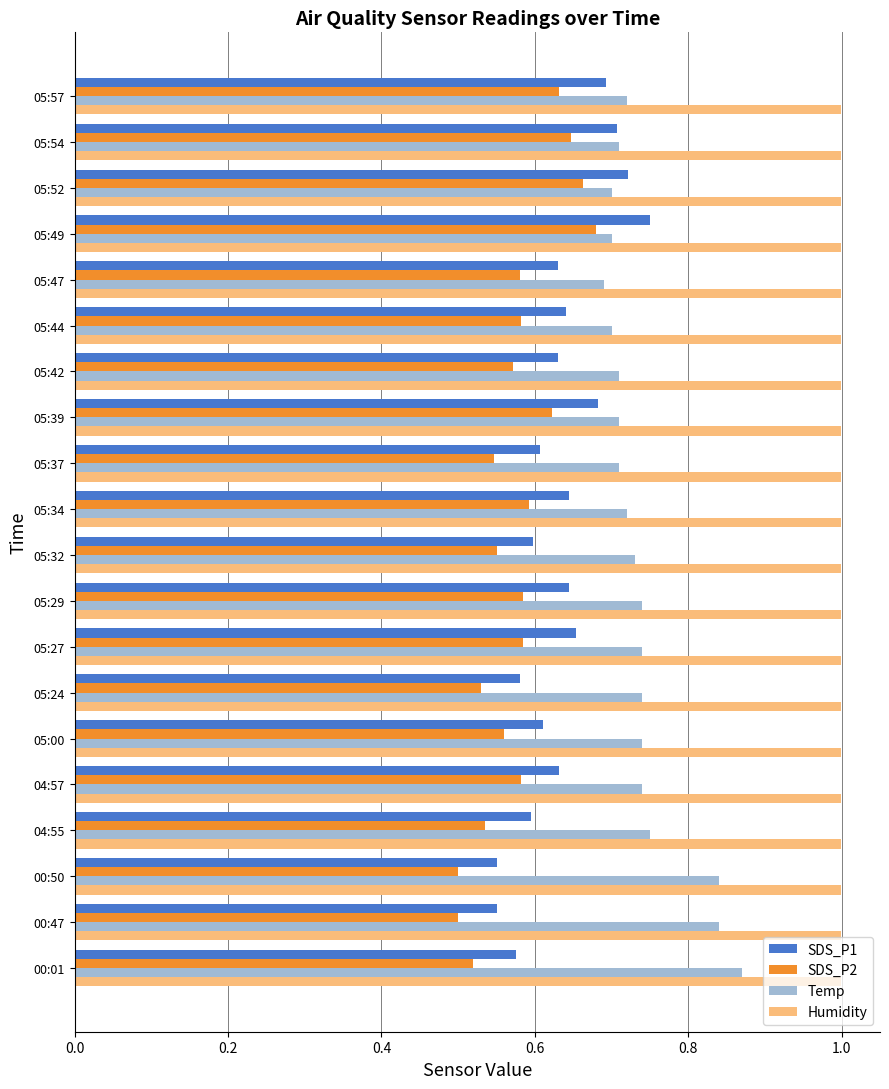

Rank the series by their maximum value, from highest to lowest.

Humidity, Temp, SDS_P1, SDS_P2